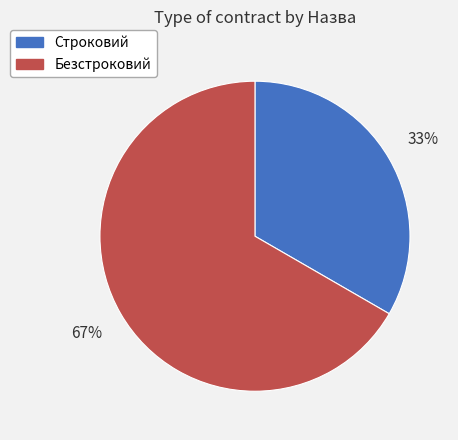

How many slices are in this pie chart?

2